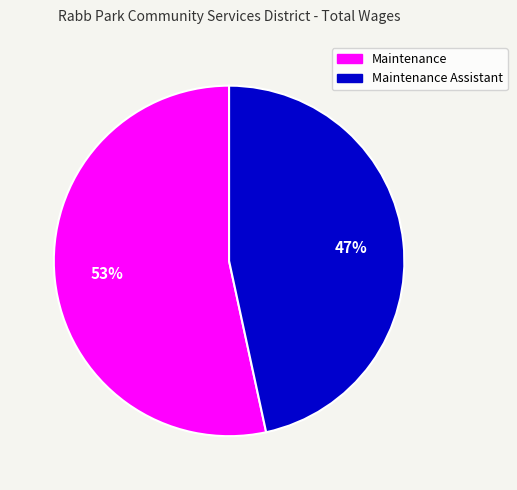

To the nearest percent, what is the average slice percentage?

50%